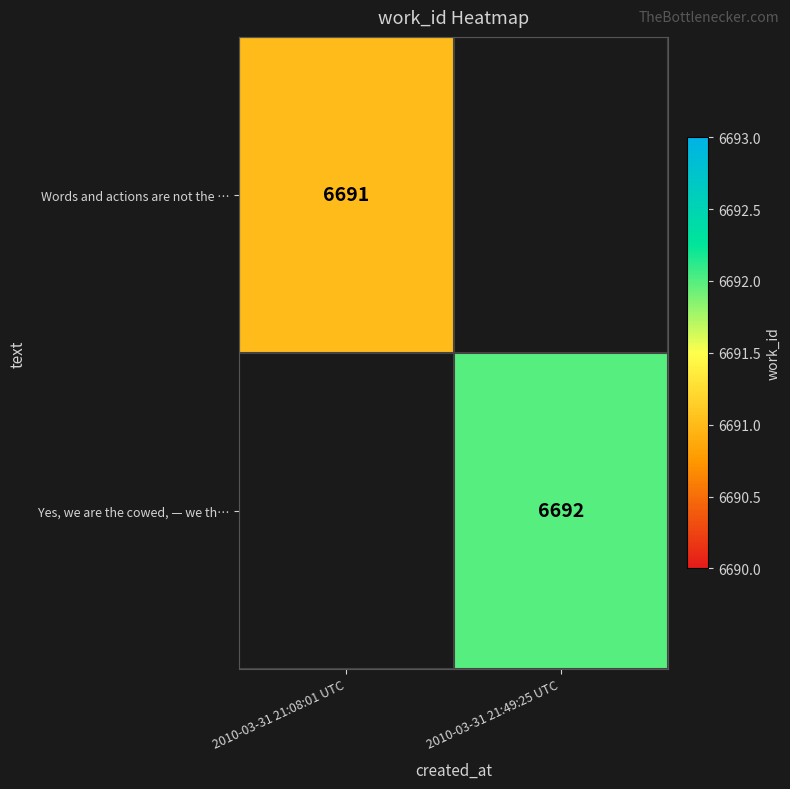

Is it true that Yes, we are the cowed, — we th… equals 4038 at 2010-03-31 21:49:25 UTC?

False